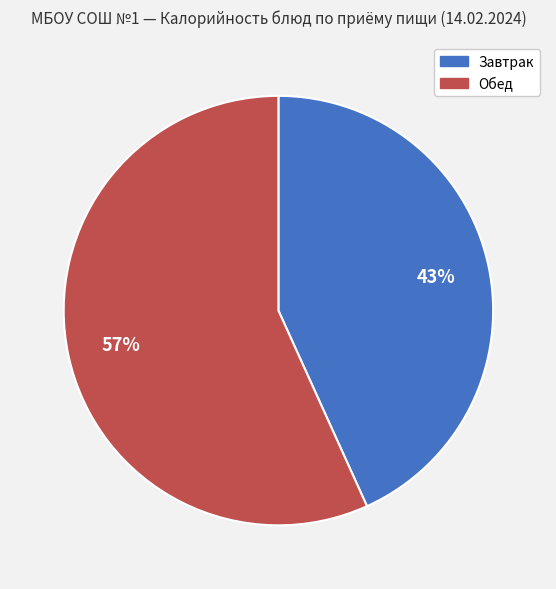

How many segments does this pie chart have?

2